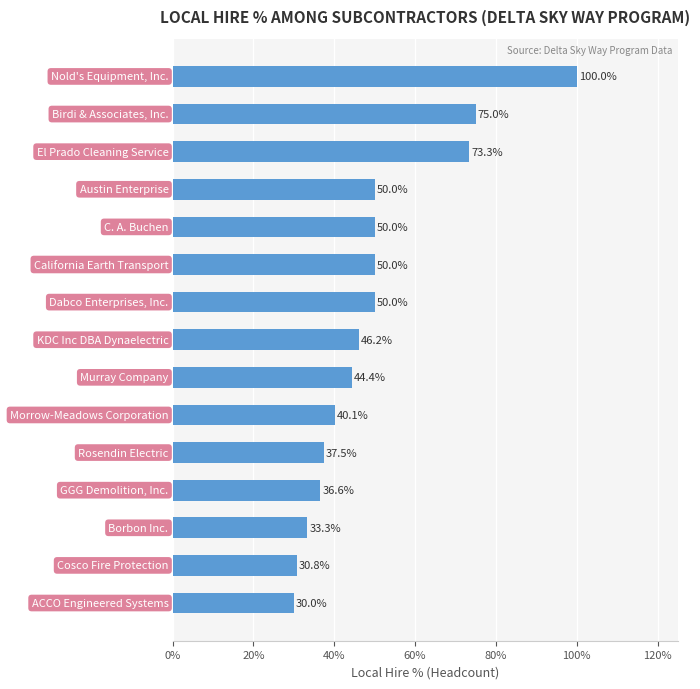

Are the bars horizontal?

Yes